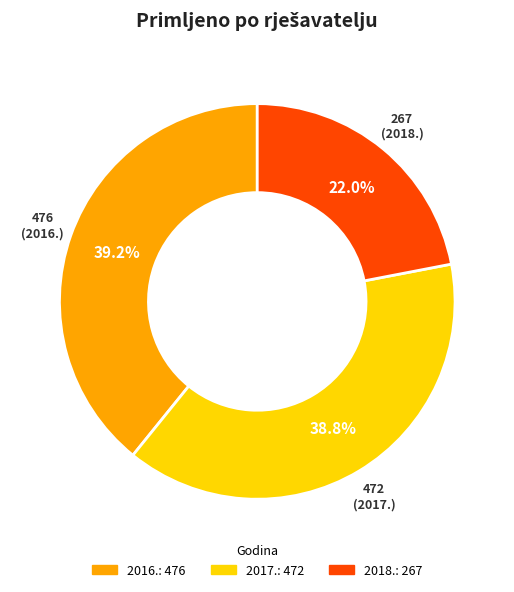

To the nearest percent, what is the combined percentage of 2017. and 2018.?

61%